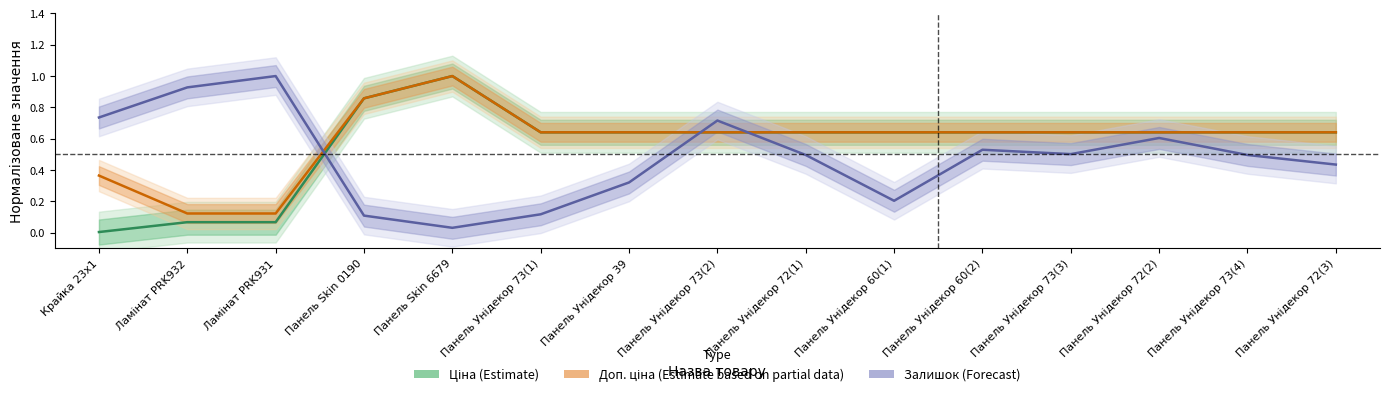

List the labels in order of Ціна (Estimate) value, smallest first.

Крайка 23x1, Ламінат PRK932, Ламінат PRK931, Панель Унідекор 73(1), Панель Унідекор 39, Панель Унідекор 73(2), Панель Унідекор 72(1), Панель Унідекор 60(1), Панель Унідекор 60(2), Панель Унідекор 73(3), Панель Унідекор 72(2), Панель Унідекор 73(4), Панель Унідекор 72(3), Панель Skin 0190, Панель Skin 6679